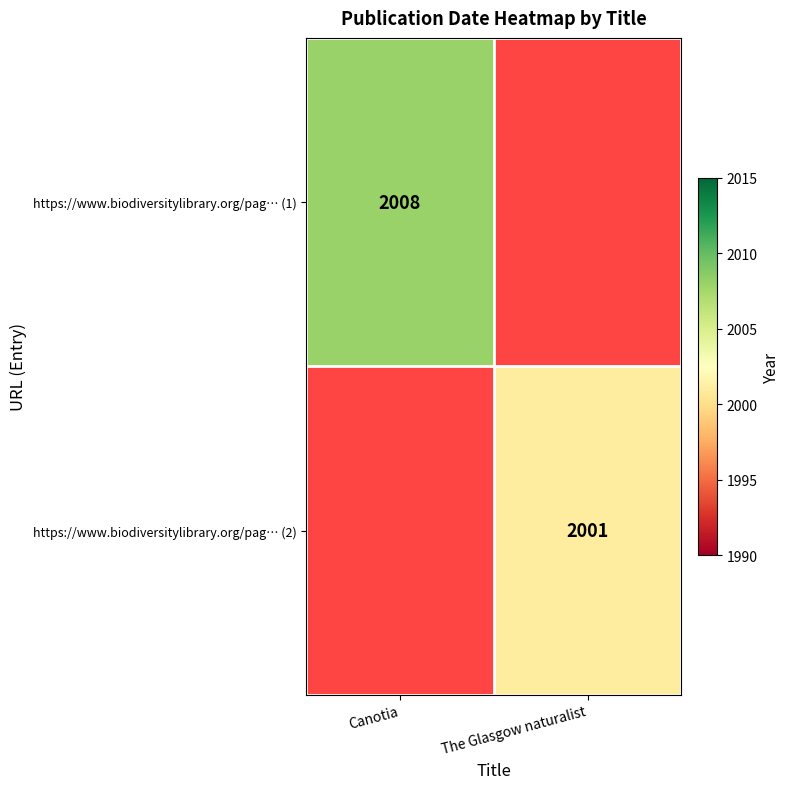

True or false: https://www.biodiversitylibrary.org/pag… (2) has a value of 2001 at The Glasgow naturalist.

True